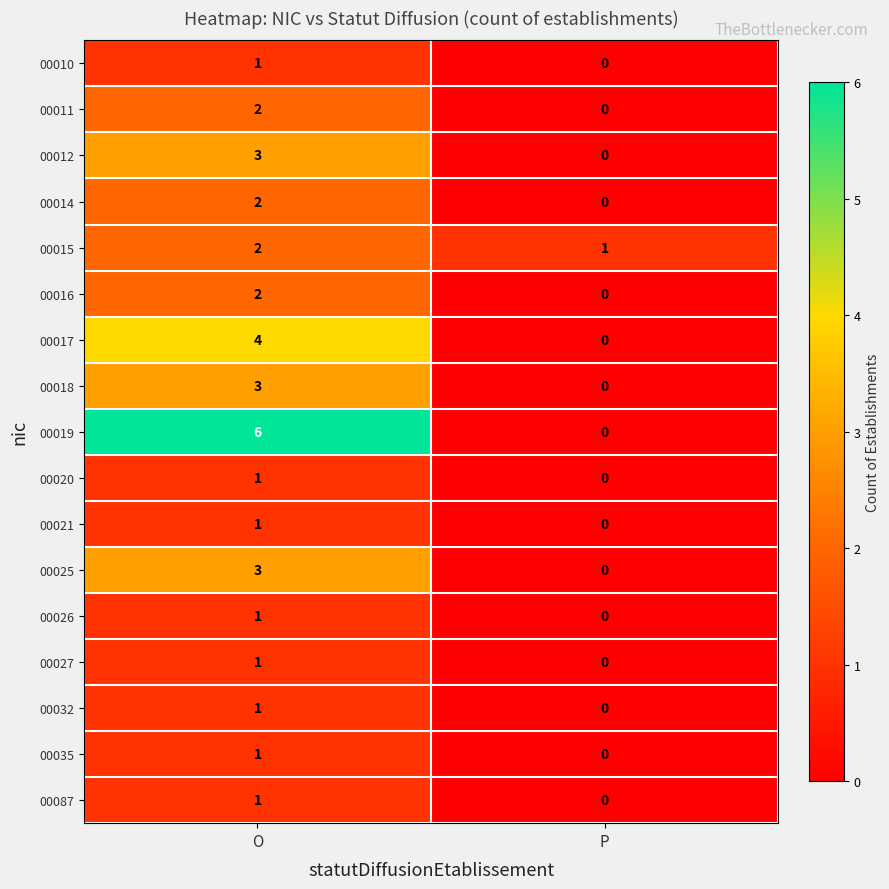

The value of 00087 at O is 2. True or false?

False